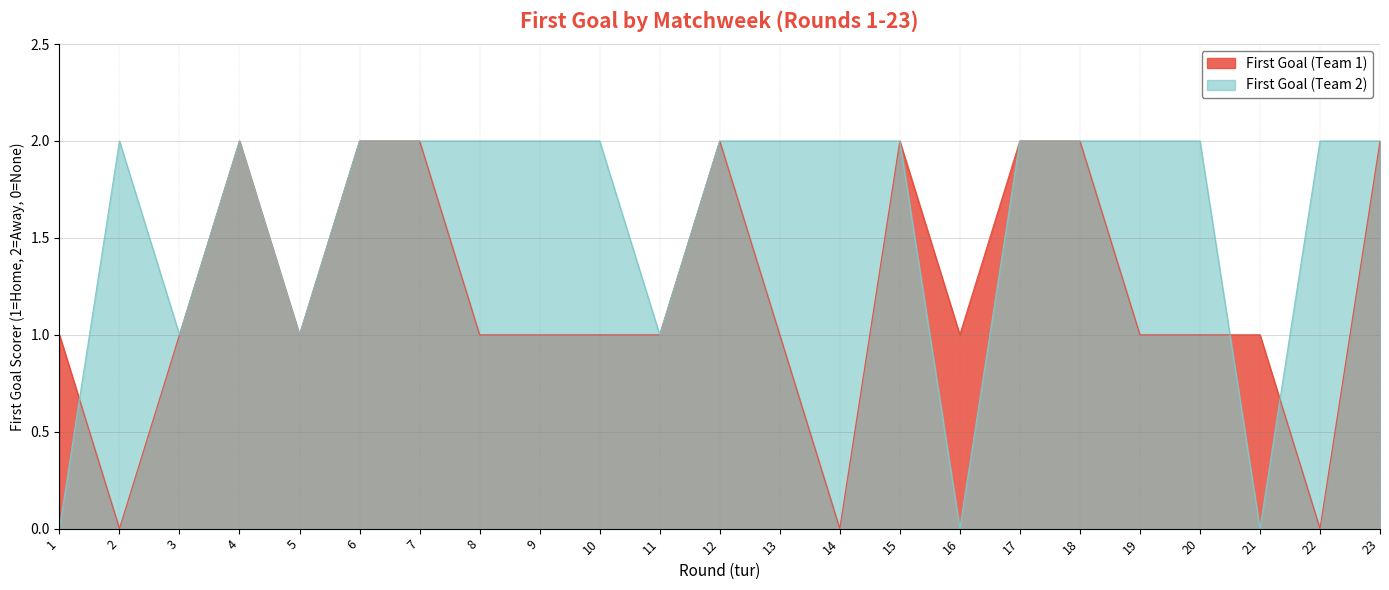

What is the total value across all series at 21?

1